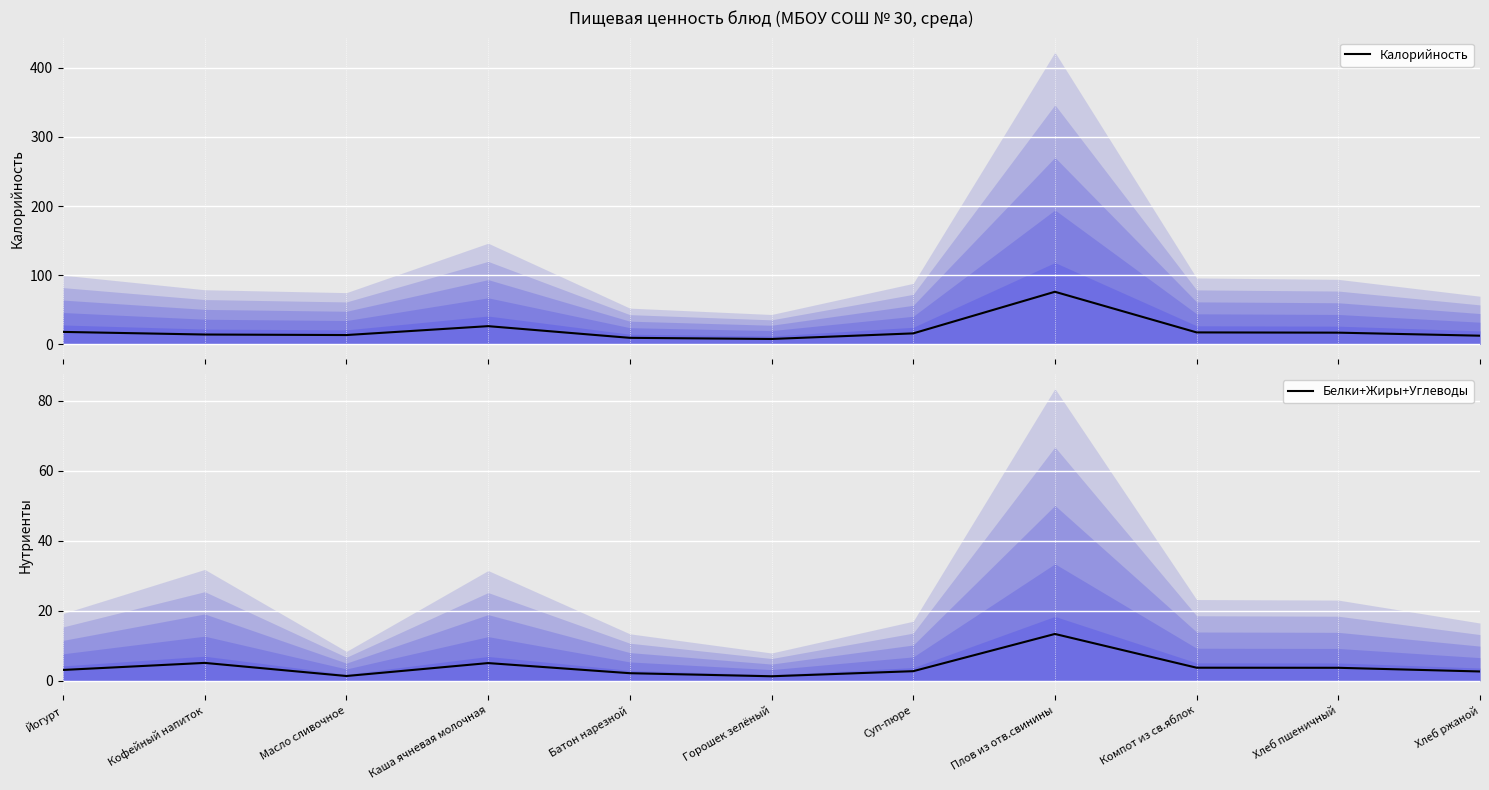

List the series in order of their overall mean, highest first.

Калорийность, Белки+Жиры+Углеводы